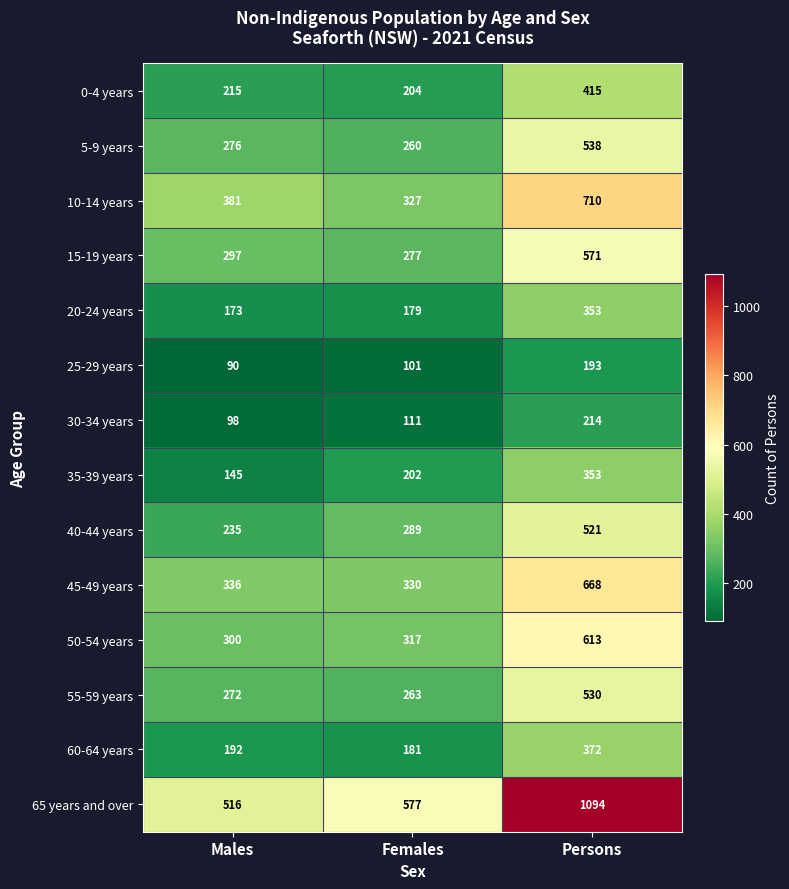

Which series has the largest total across all categories?

65 years and over